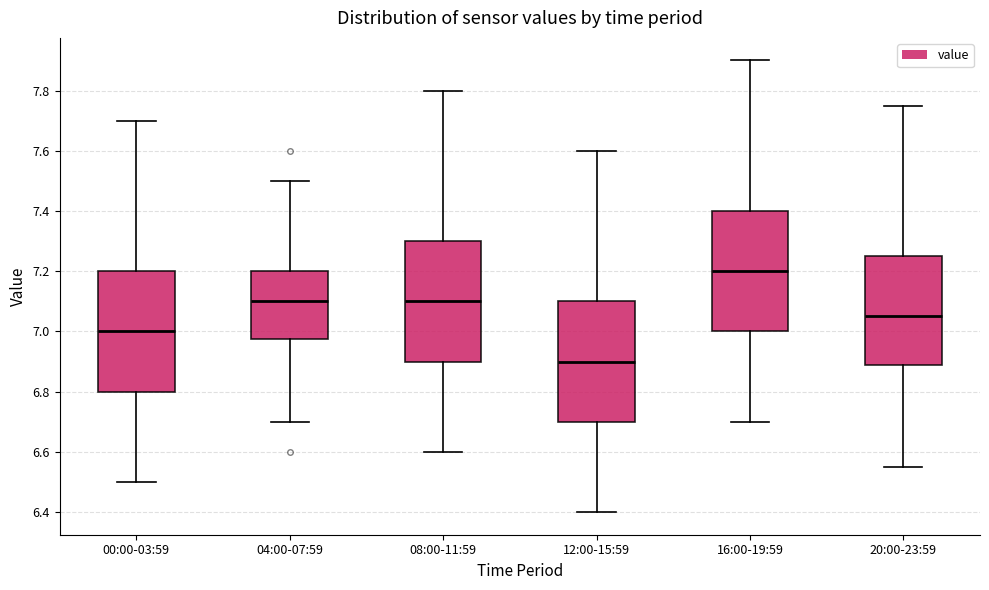

Reading left to right, transcribe this box plot: for each box, give where its median line is, the range the box spans, and where its two whiskers end, as read against the y-axis. The values are not printed on the chart, so give them approximately, as read against the axis.

00:00-03:59: median 7.00, box 6.80 to 7.20, whiskers 6.50 to 7.70
04:00-07:59: median 7.10, box 6.98 to 7.20, whiskers 6.70 to 7.50
08:00-11:59: median 7.10, box 6.90 to 7.30, whiskers 6.60 to 7.80
12:00-15:59: median 6.90, box 6.70 to 7.10, whiskers 6.40 to 7.60
16:00-19:59: median 7.20, box 7.00 to 7.40, whiskers 6.70 to 7.90
20:00-23:59: median 7.06, box 6.88 to 7.26, whiskers 6.56 to 7.76